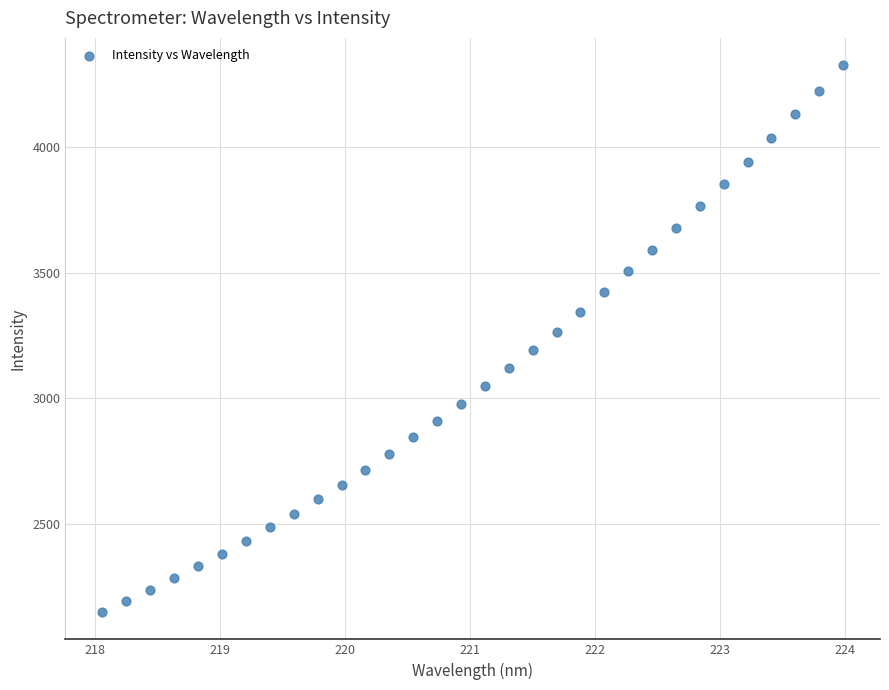

What is the range of X values (max minus min)?

5.9